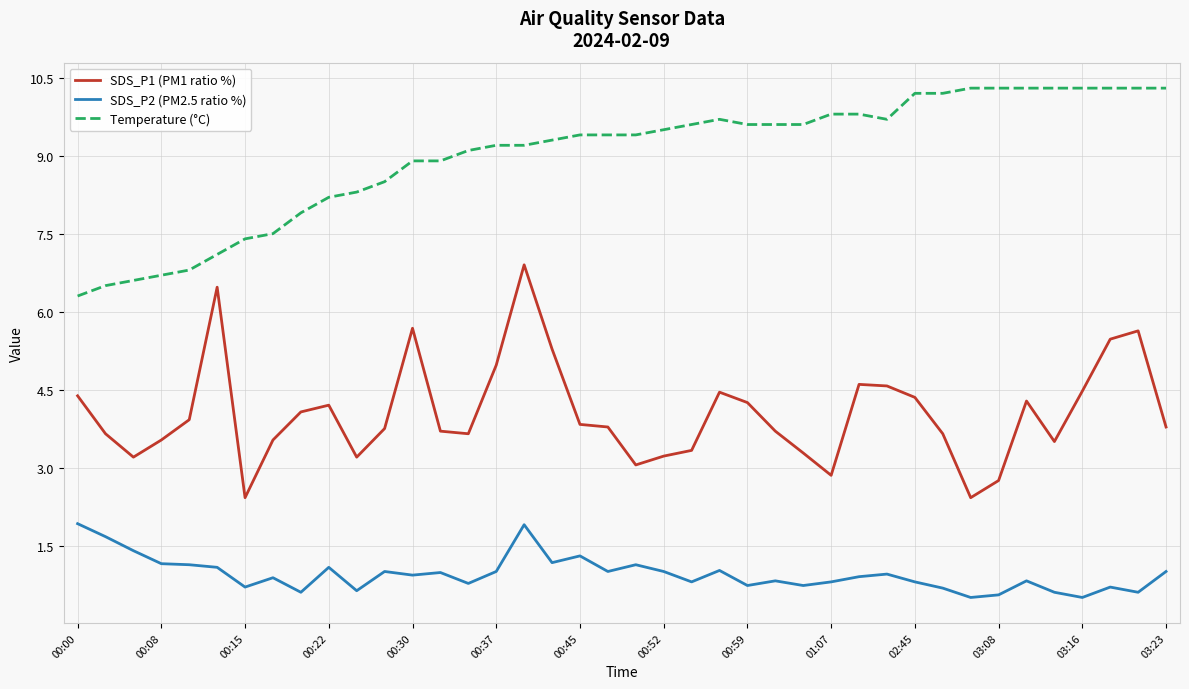

Which series has the largest total across all categories?

Temperature (°C)